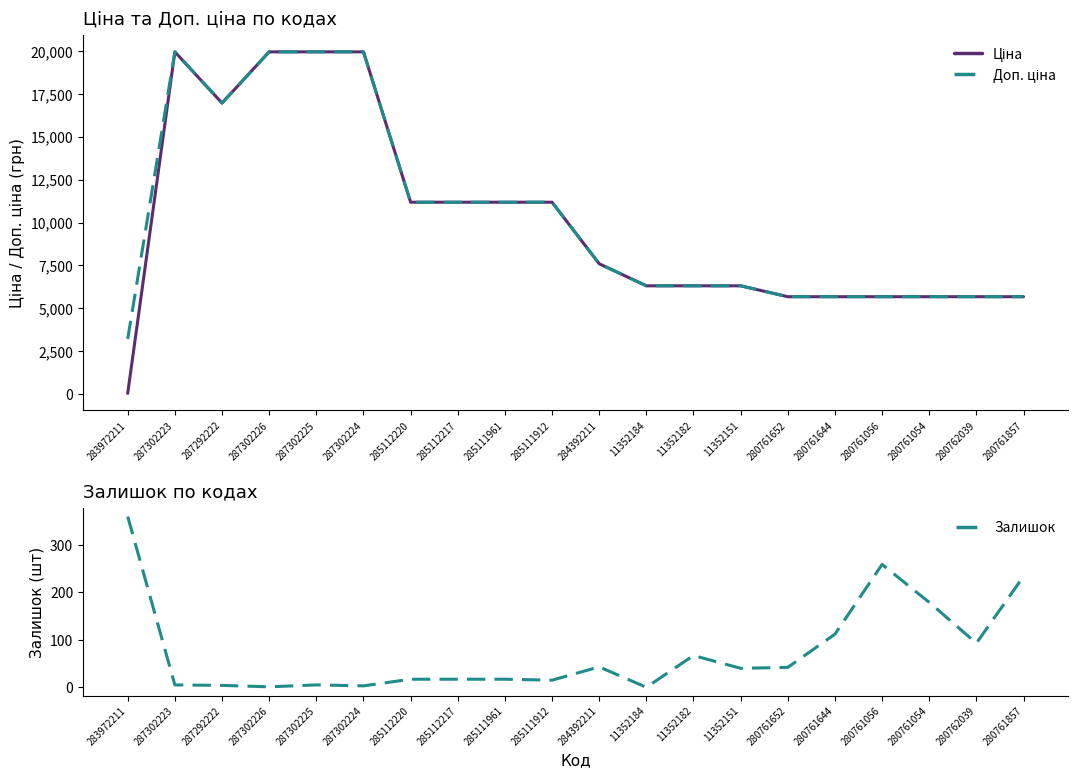

Rank the categories by Залишок value from lowest to highest.

11352184, 287302226, 287302224, 287292222, 287302223, 287302225, 285111912, 285112220, 285112217, 285111961, 11352151, 280761652, 284392211, 11352182, 280762039, 280761644, 280761054, 280761857, 280761056, 283972211